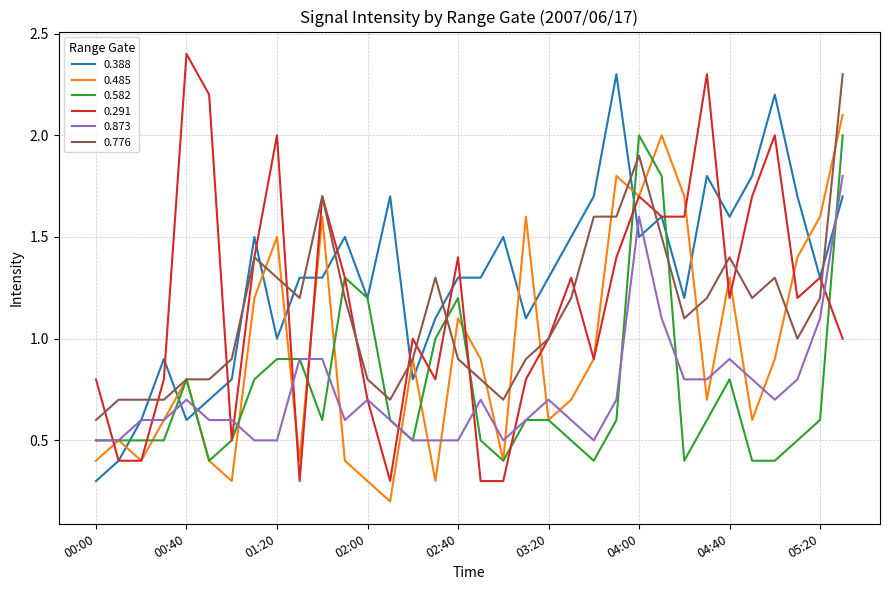

How many series are shown in this chart?

6